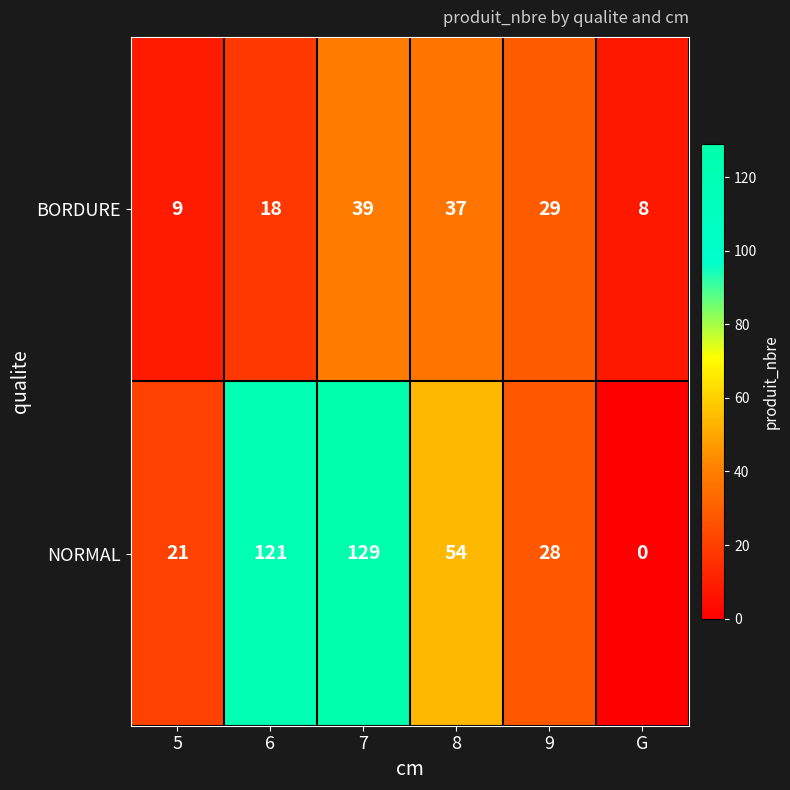

Reading left to right, extract all data points from this chart.

BORDURE: 9	18	39	37	29	8
NORMAL: 21	121	129	54	28	0